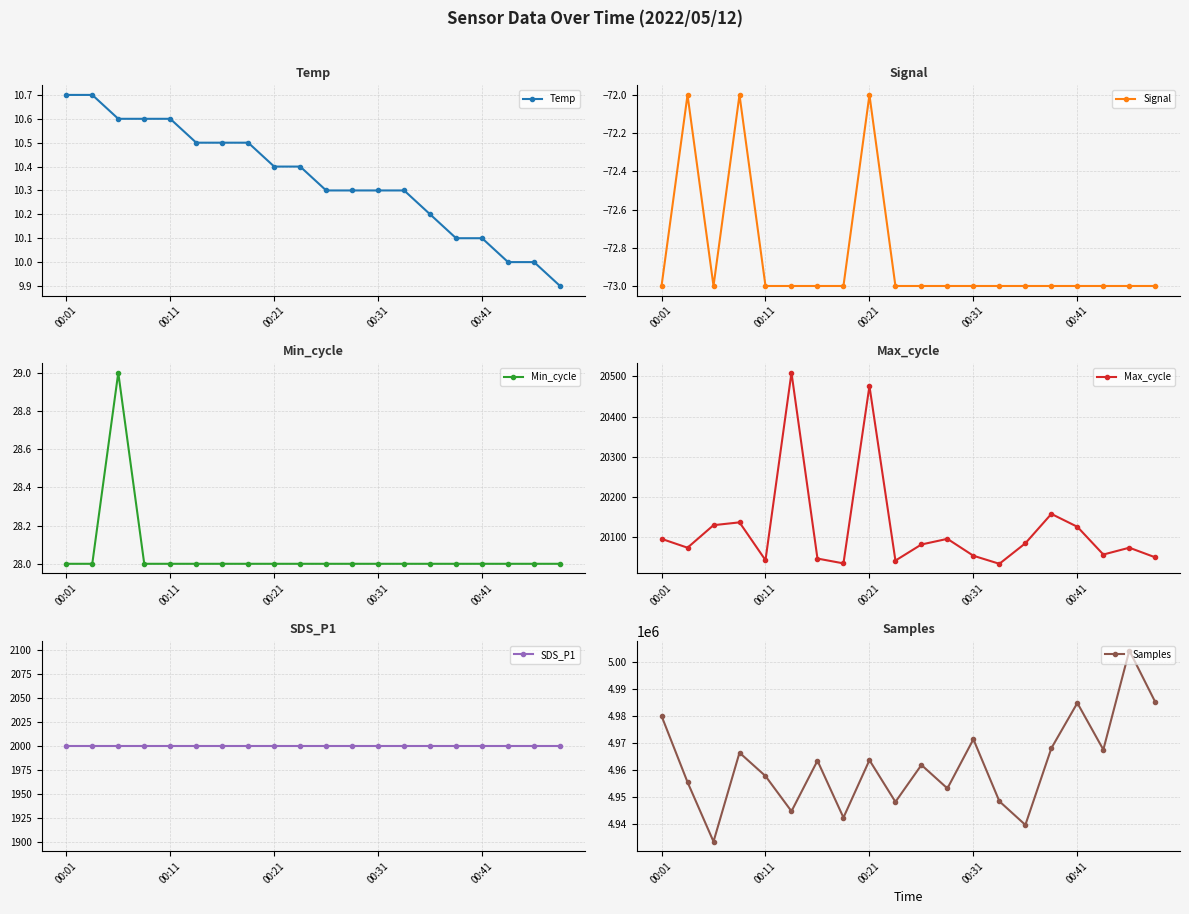

True or false: Min_cycle and Max_cycle intersect in this chart.

False